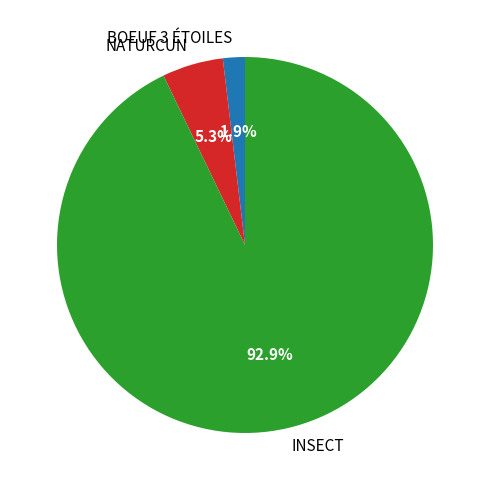

Rank the categories by value from highest to lowest.

INSECT, NATURCUN, BOEUF 3 ÉTOILES